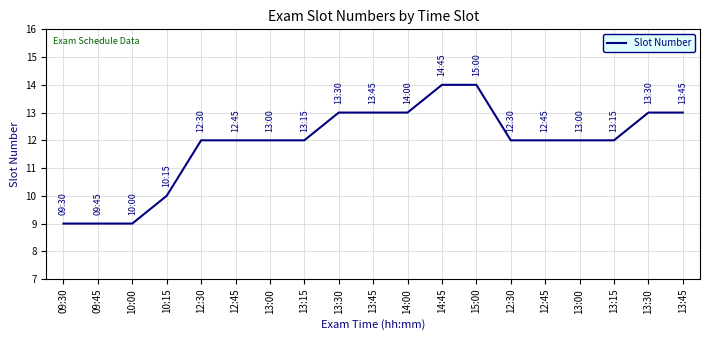

List the labels in order of value, largest first.

14:45, 15:00, 13:30, 13:45, 14:00, 13:30, 13:45, 12:30, 12:45, 13:00, 13:15, 12:30, 12:45, 13:00, 13:15, 10:15, 09:30, 09:45, 10:00